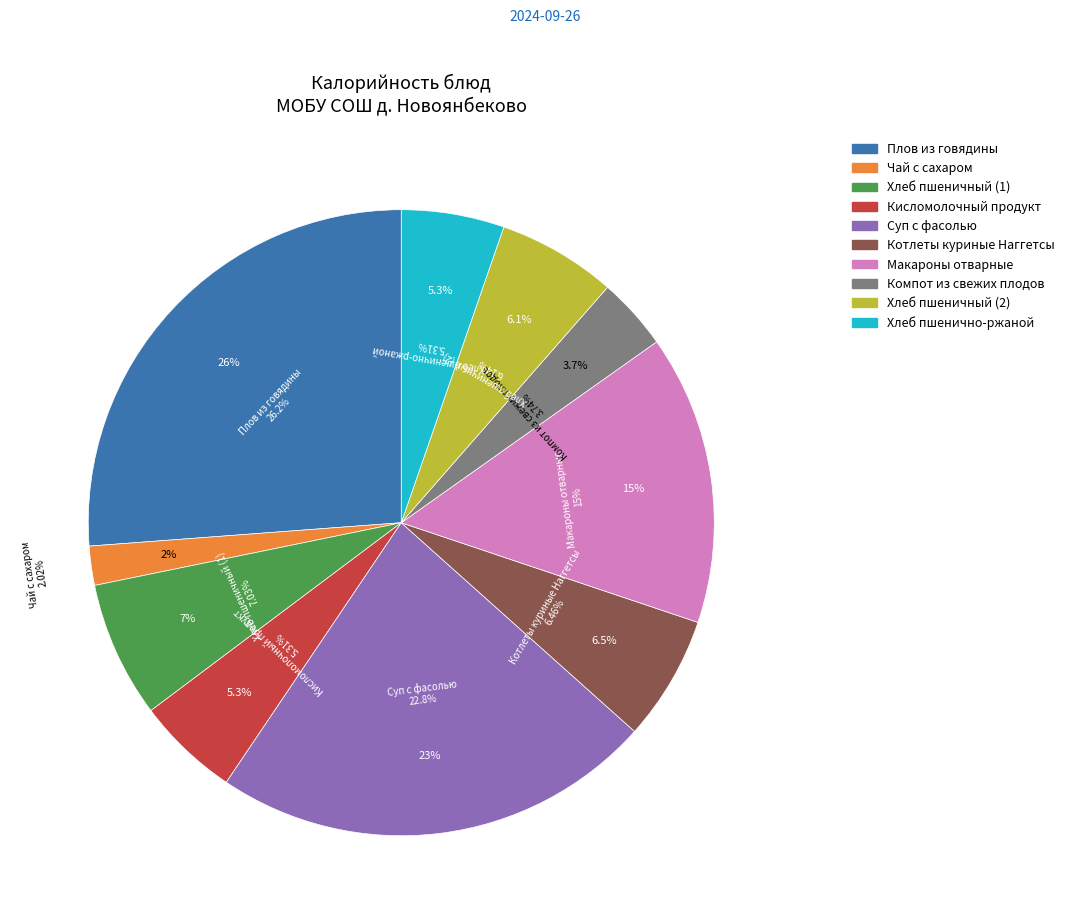

Rank the categories by value from lowest to highest.

Чай с сахаром, Компот из свежих плодов, Кисломолочный продукт, Хлеб пшенично-ржаной, Хлеб пшеничный (2), Котлеты куриные Наггетсы, Хлеб пшеничный (1), Макароны отварные, Суп с фасолью, Плов из говядины